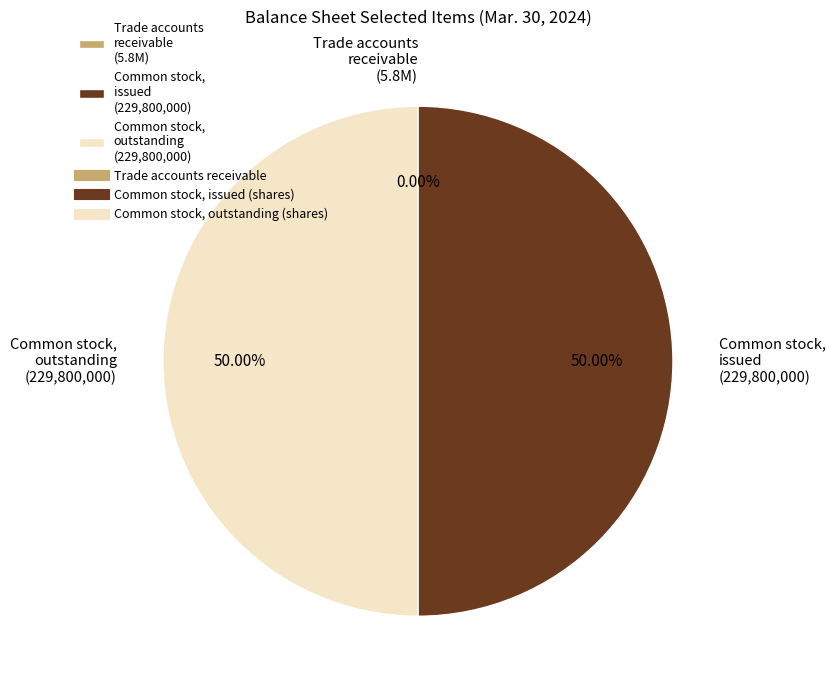

Which slice is the largest?

Common stock, issued (shares)